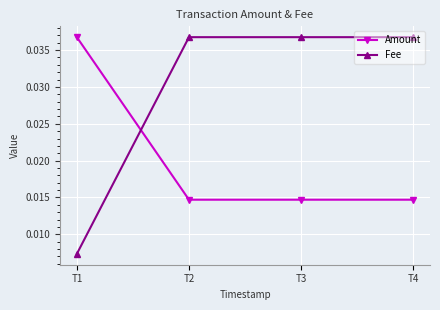

Is the value of Amount at T4 greater than the value of Fee at T4?

No